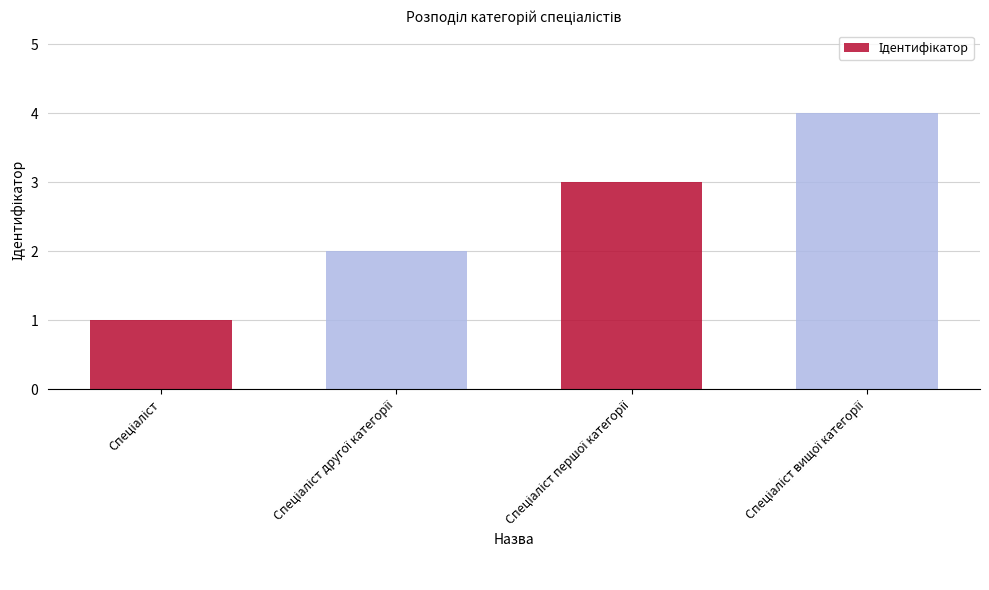

What is the greatest value displayed?

4